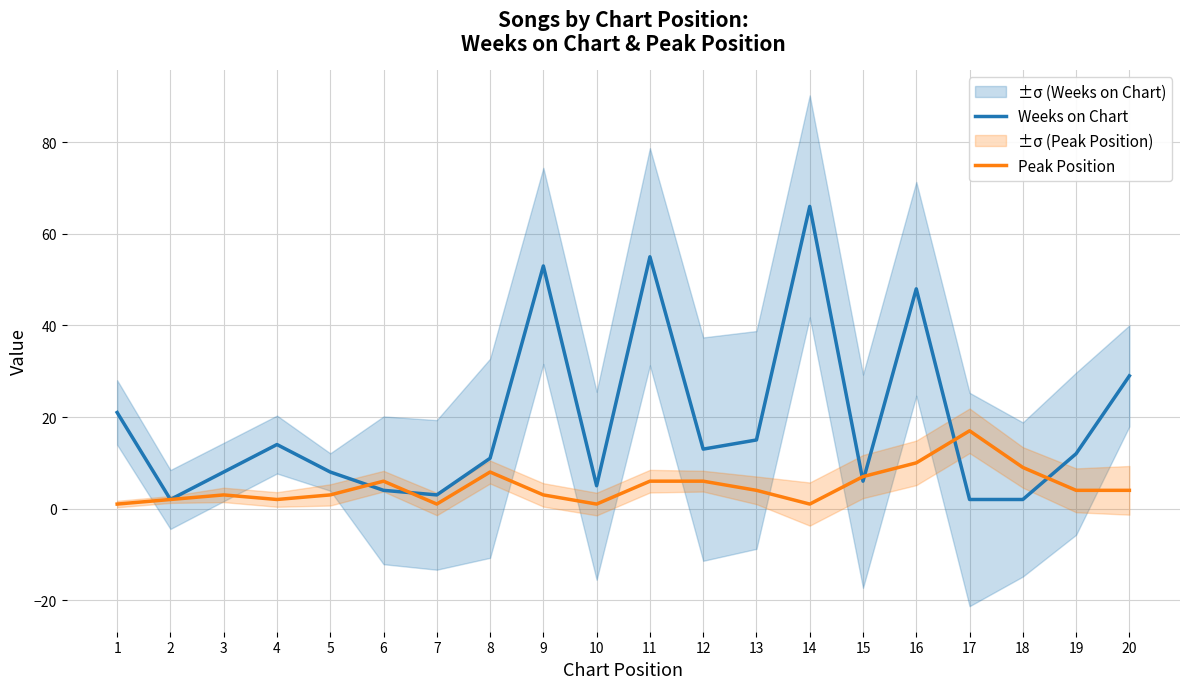

The value of Weeks on Chart at 12 is 19. True or false?

False